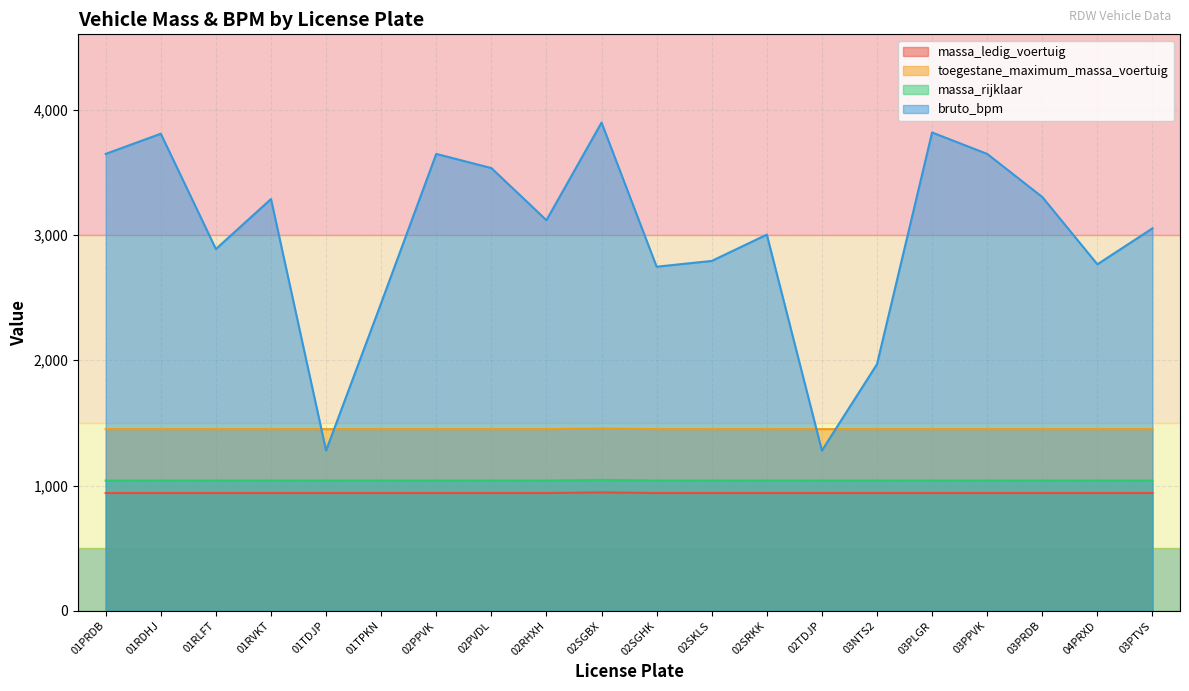

What is the label of the 7th point from the left?

02PPVK